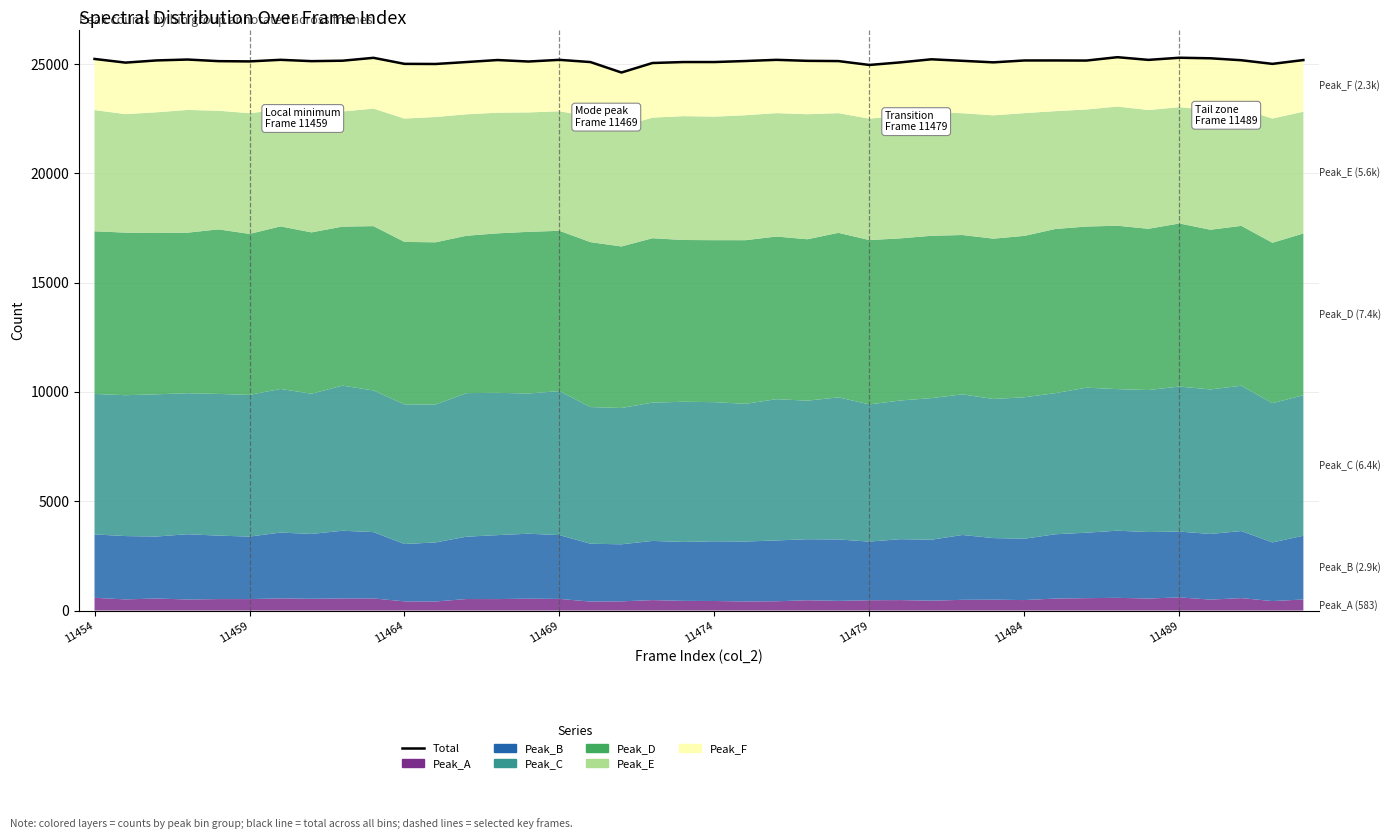

What is the difference between the maximum and minimum values?

701